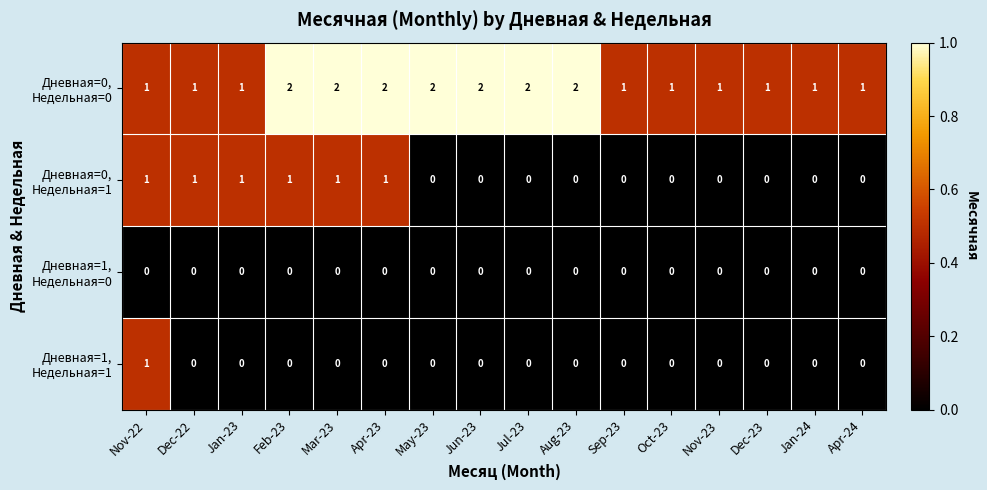

What is the total value across all series at Mar-23?

3